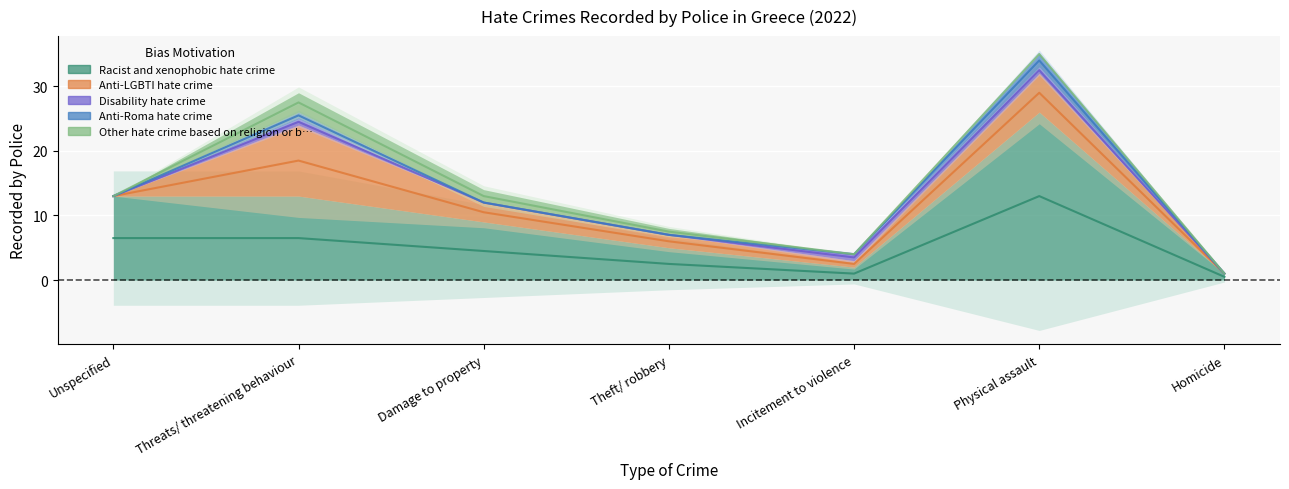

Reading right to left, what are all the values shown in this chart?

Racist and xenophobic hate crime: 1	26	2	5	9	13	13
Anti-LGBTI hate crime: 0	6	1	2	3	11	0
Disability hate crime: 0	1	1	0	0	1	0
Anti-Roma hate crime: 0	2	0	0	0	1	0
Other hate crime based on religion or b…: 0	0	0	1	2	3	0